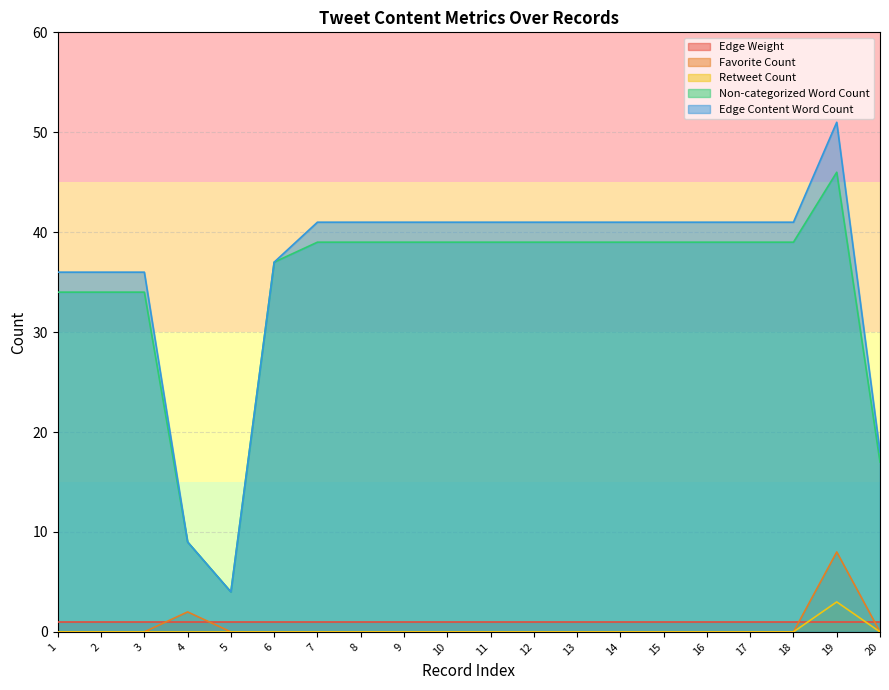

What is the spread (max minus min) of values at 15?

41